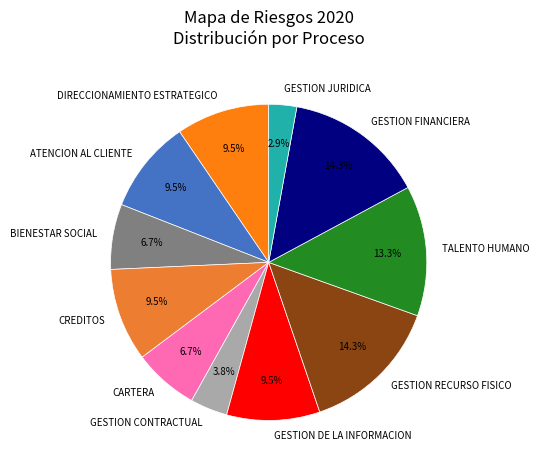

Does GESTION RECURSO FISICO account for over 50% of the chart?

No